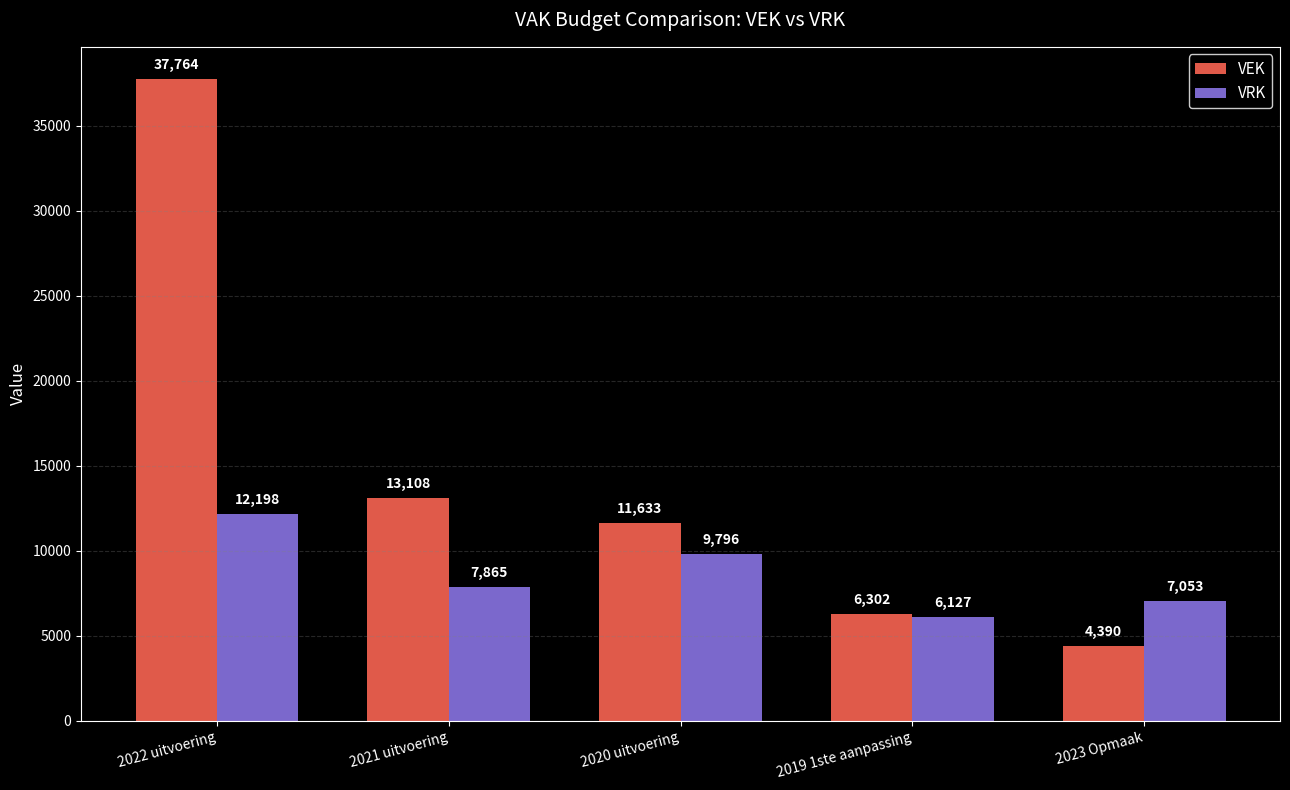

How many bars are there in total?

10